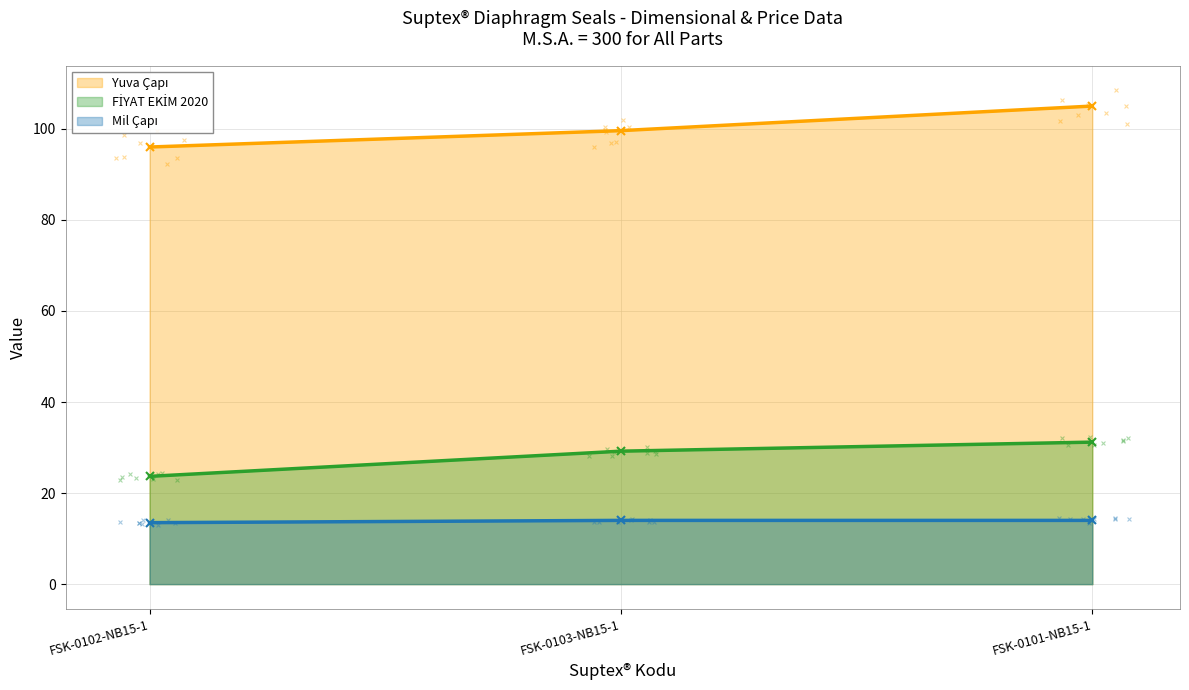

Which series has the largest total across all categories?

Yuva Çapı